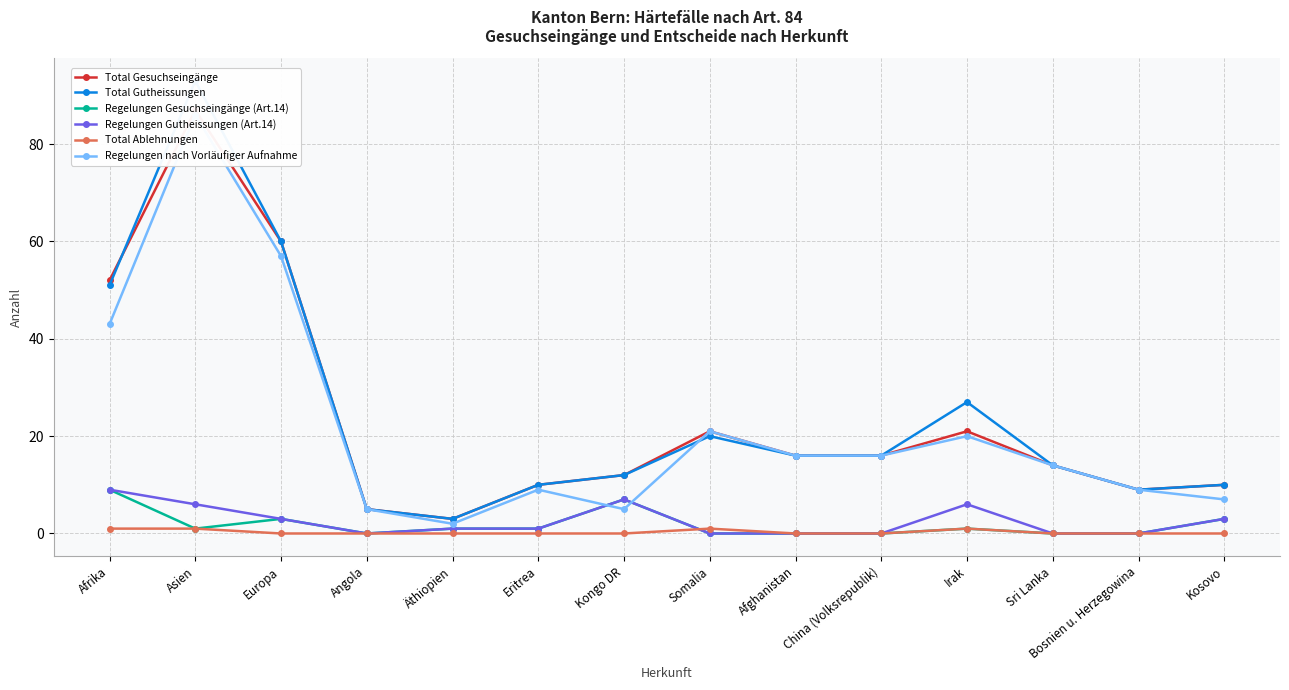

How many data points in Total Gesuchseingänge are above 16?

5